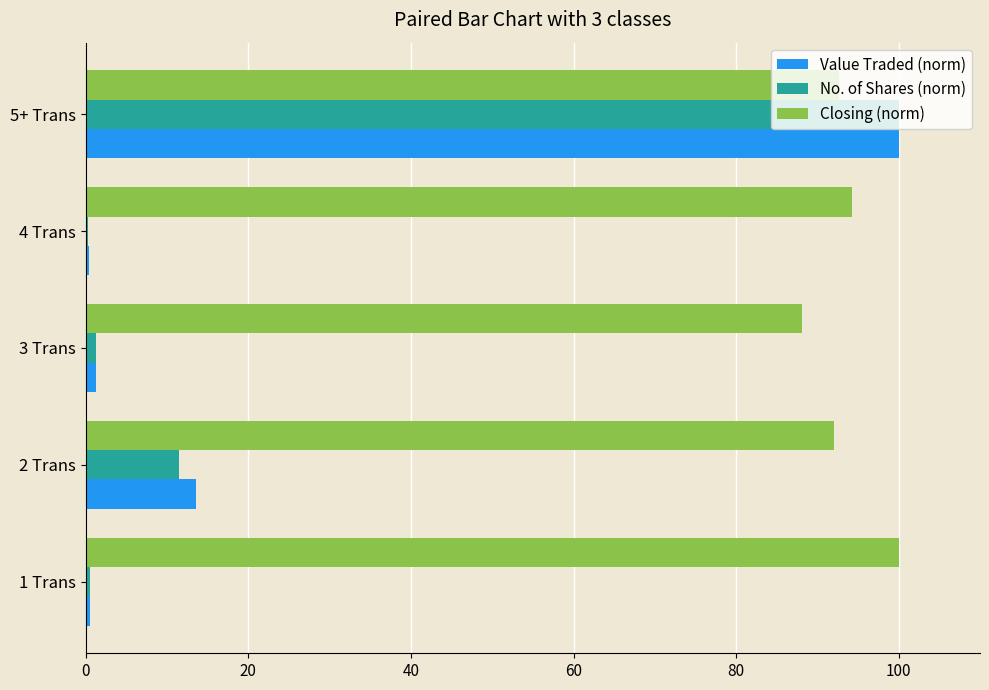

At which category is the sum across all series the highest?

5+ Trans